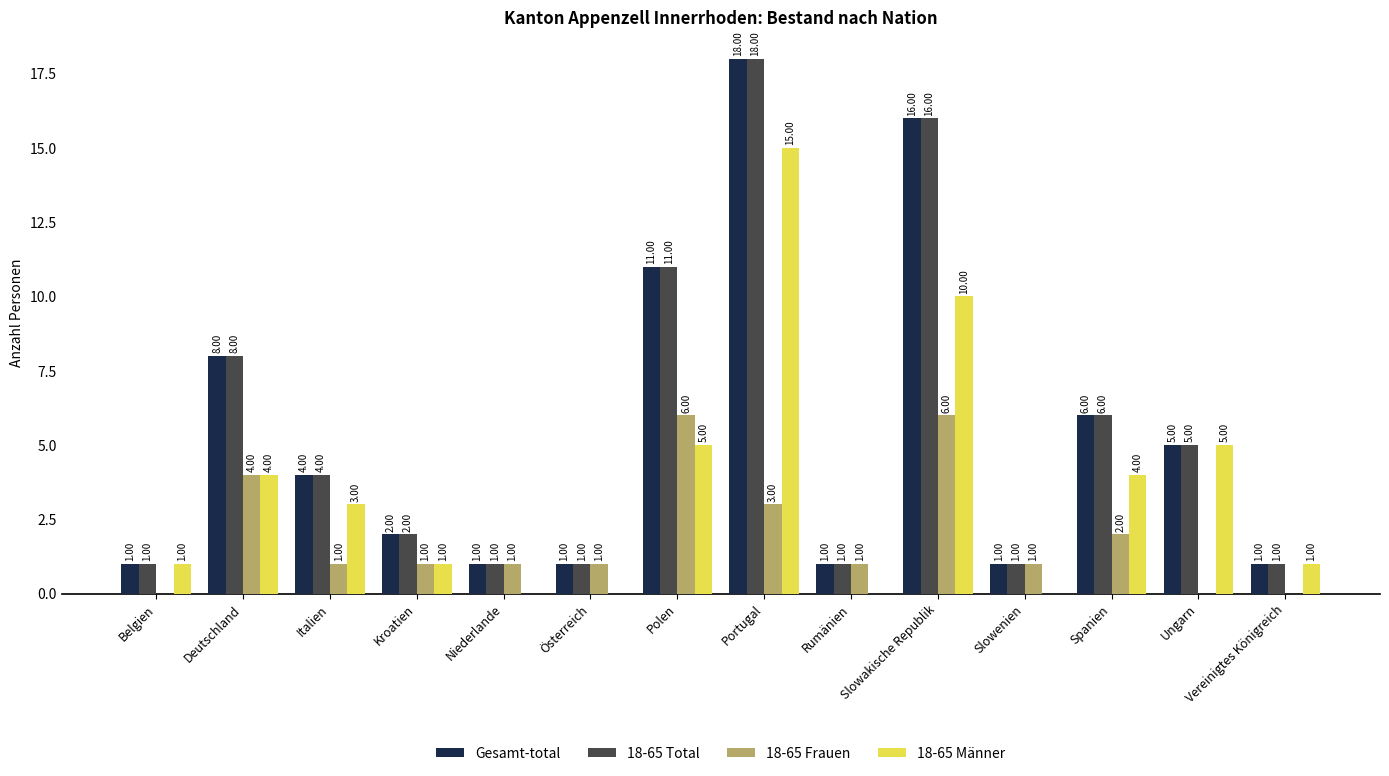

Is the value of Gesamt-total at Vereinigtes Königreich greater than the value of 18-65 Männer at Slowenien?

Yes